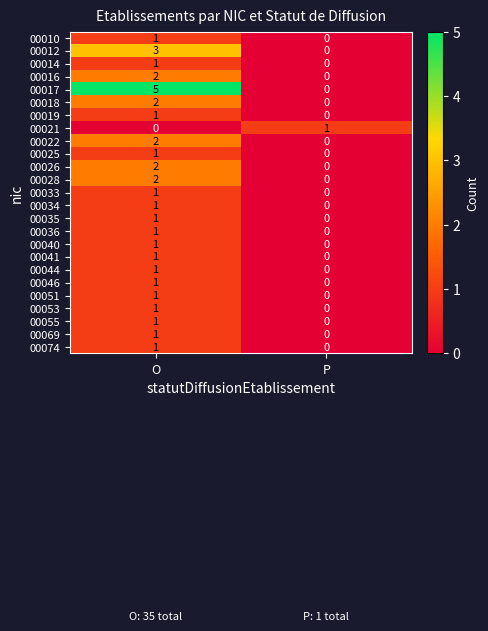

Rank the categories by 00041 value from lowest to highest.

P, O